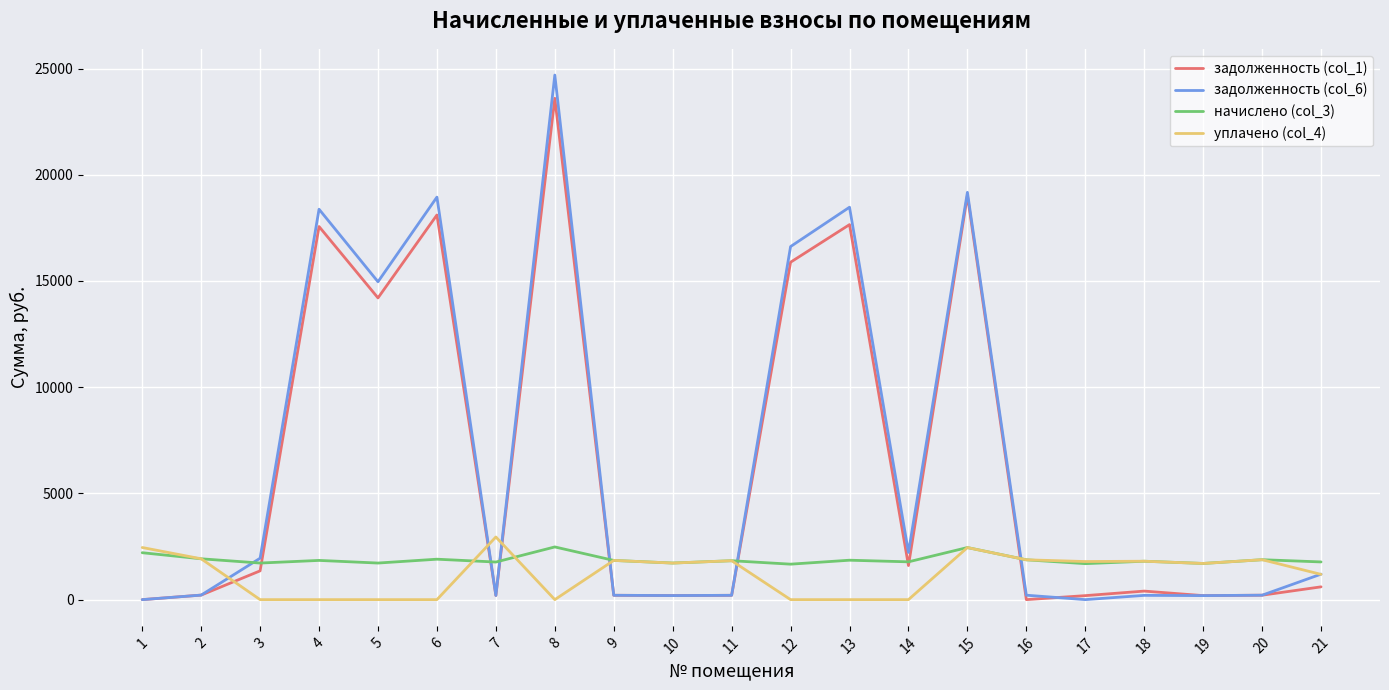

The value of начислено (col_3) at 7 is 1769.7. True or false?

True